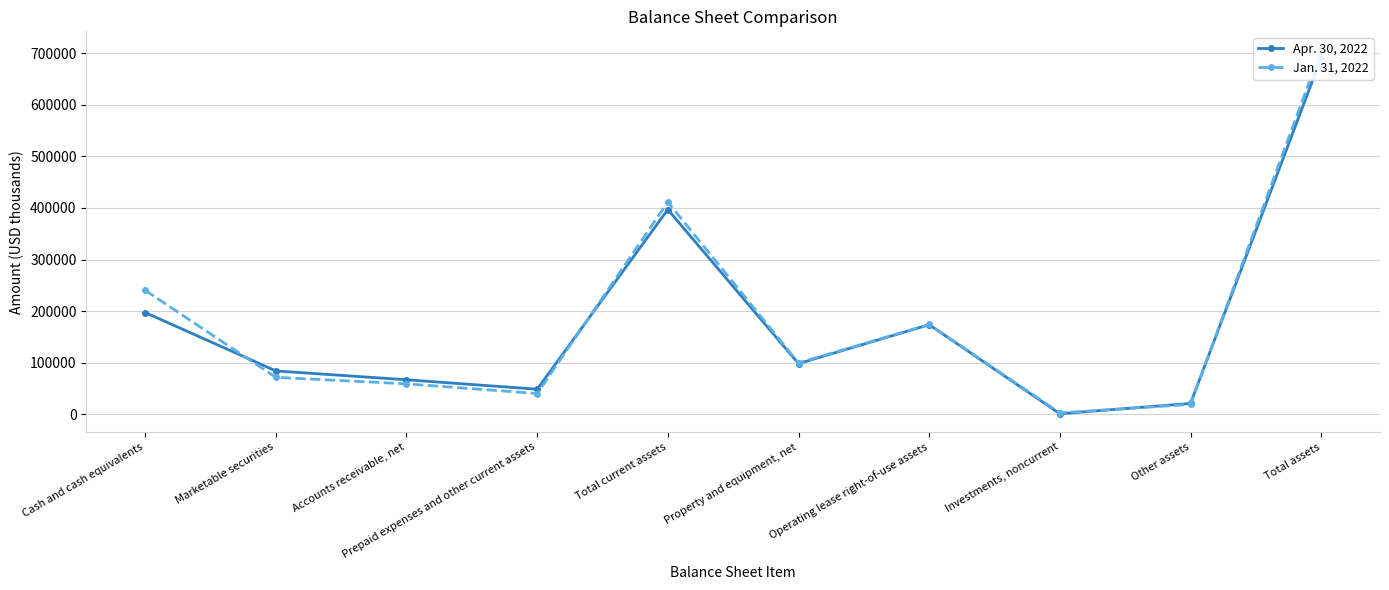

What is the greatest value displayed?

707035